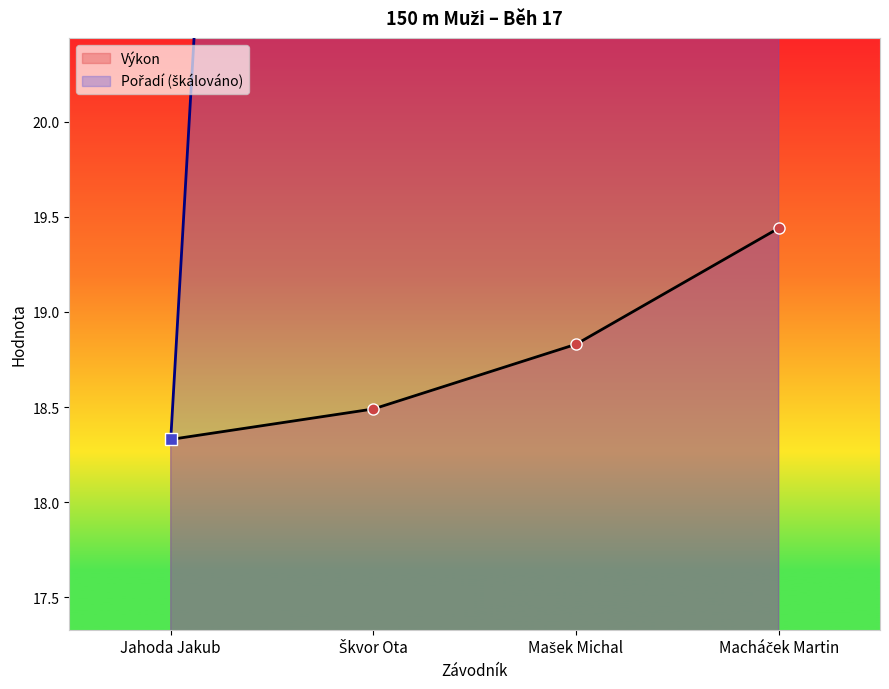

Rank the series by their maximum value, from highest to lowest.

Pořadí, Výkon